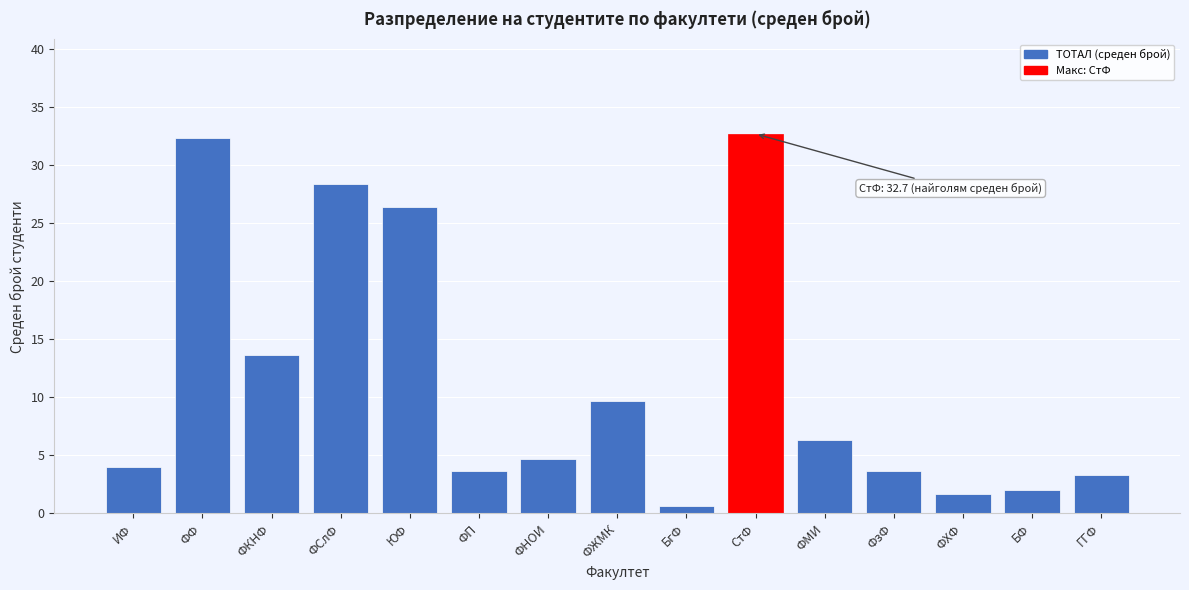

Reading left to right, list all the values displayed in this chart.

4.0	32.3	13.7	28.3	26.3	3.7	4.7	9.7	0.7	32.7	6.3	3.7	1.7	2.0	3.3